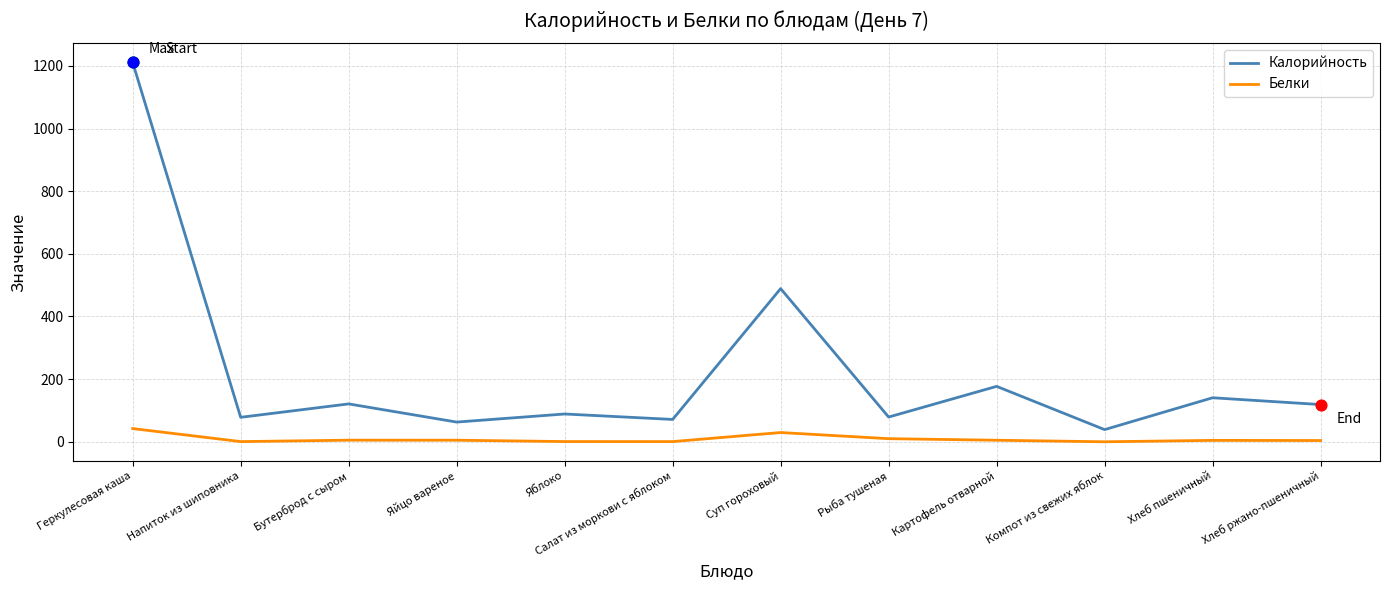

At which category is the sum across all series the highest?

Геркулесовая каша